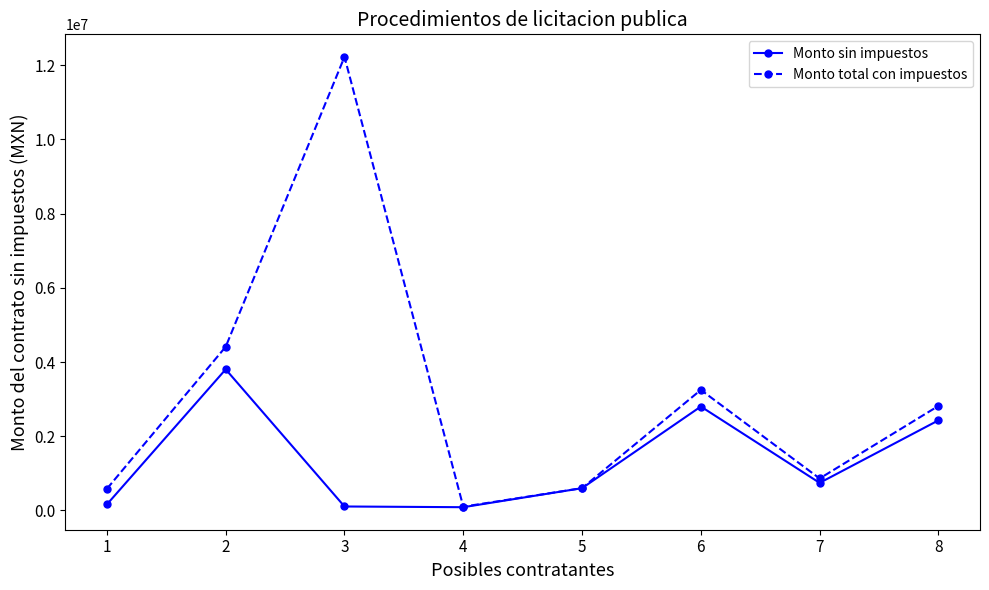

Rank the series by their maximum value, from lowest to highest.

Monto sin impuestos, Monto total con impuestos